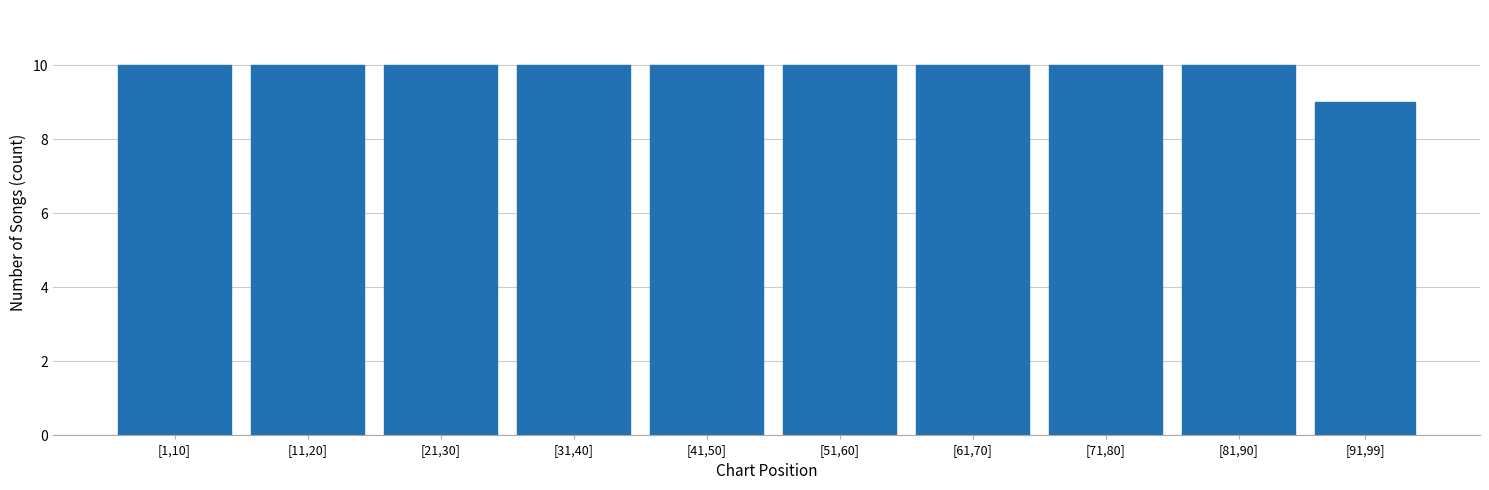

Reading left to right, extract all data points from this chart.

10	10	10	10	10	10	10	10	10	9